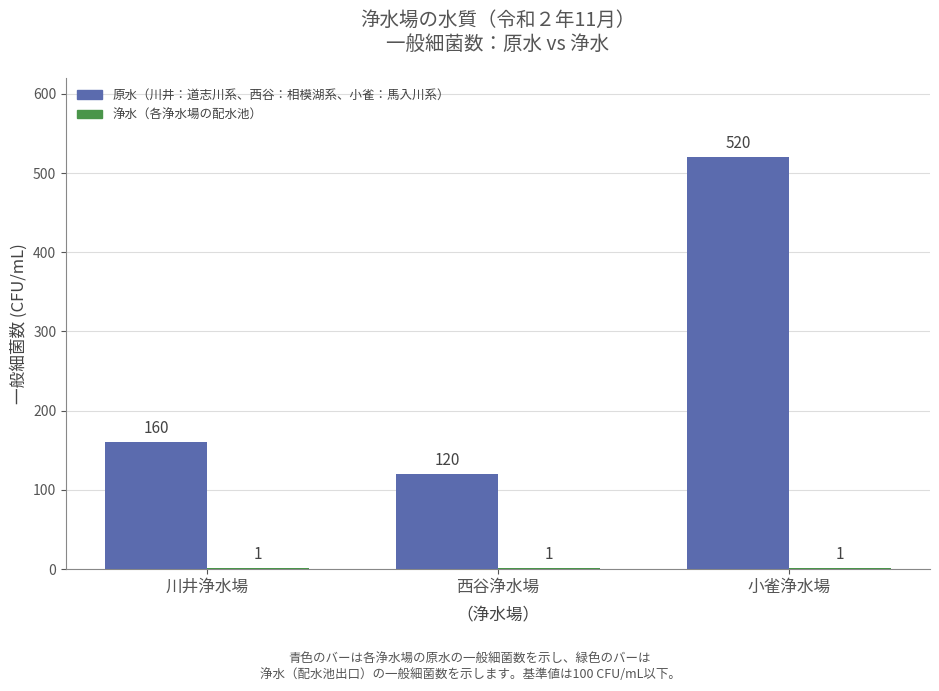

What is the maximum value shown in the chart?

520